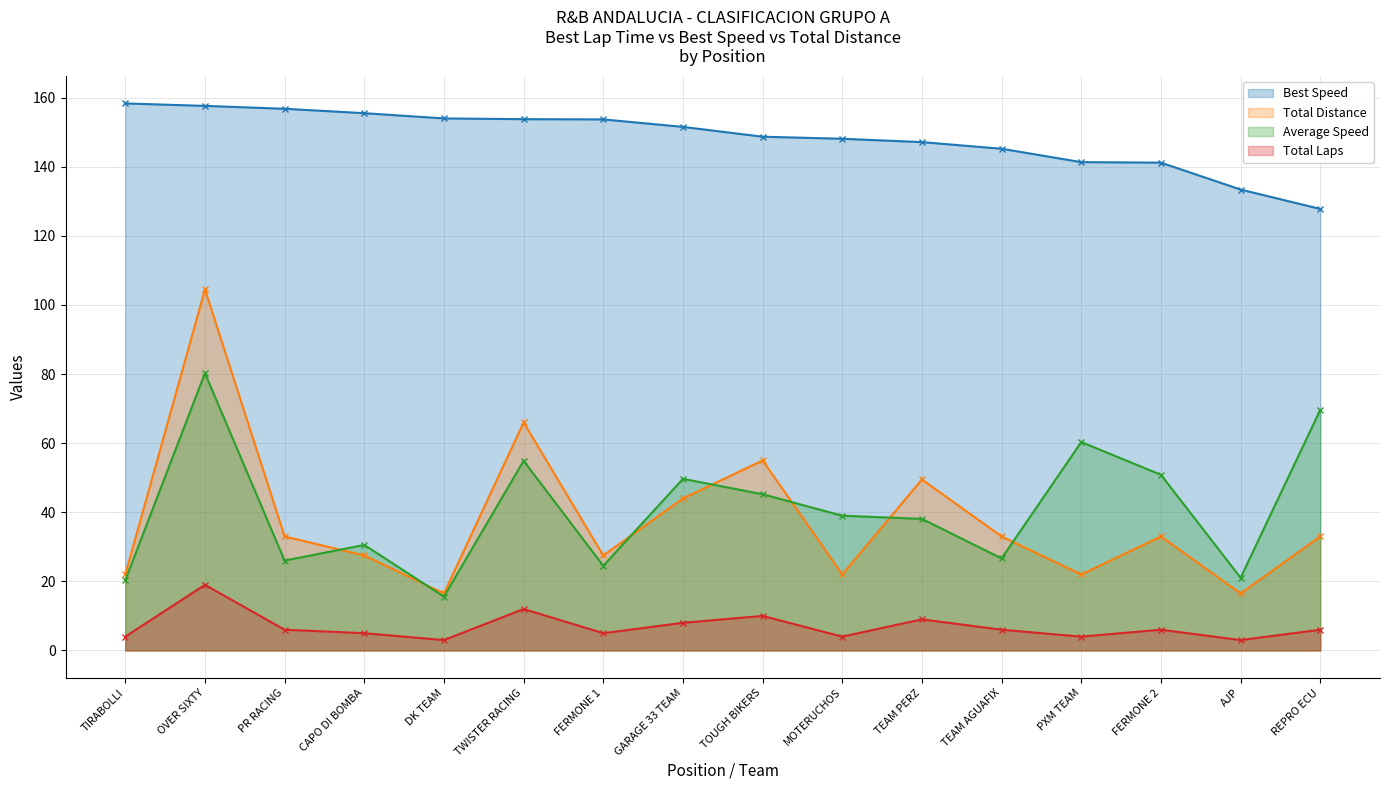

At which category does the chart reach its minimum across all series?

DK TEAM